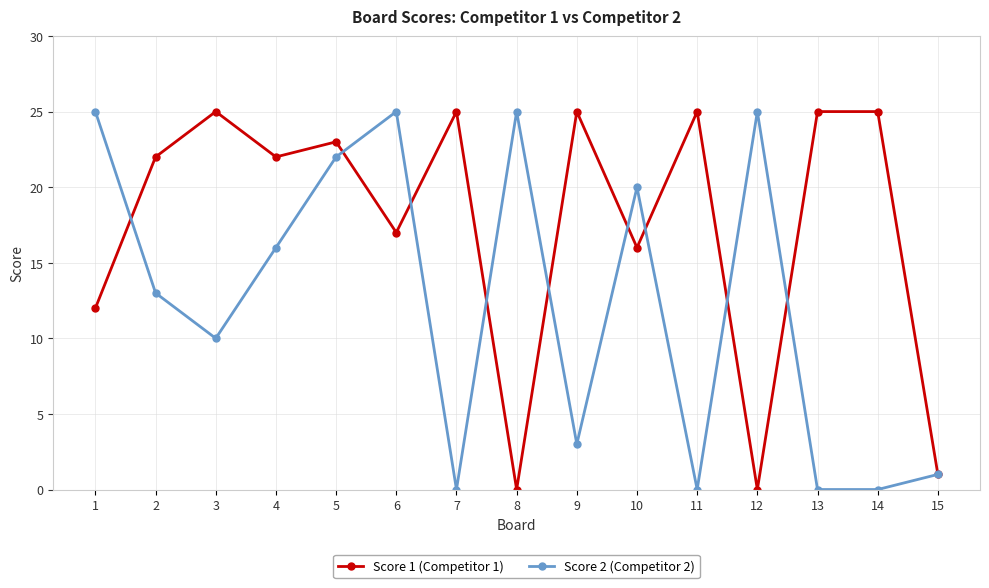

At how many categories does at least one series exceed 14?

14